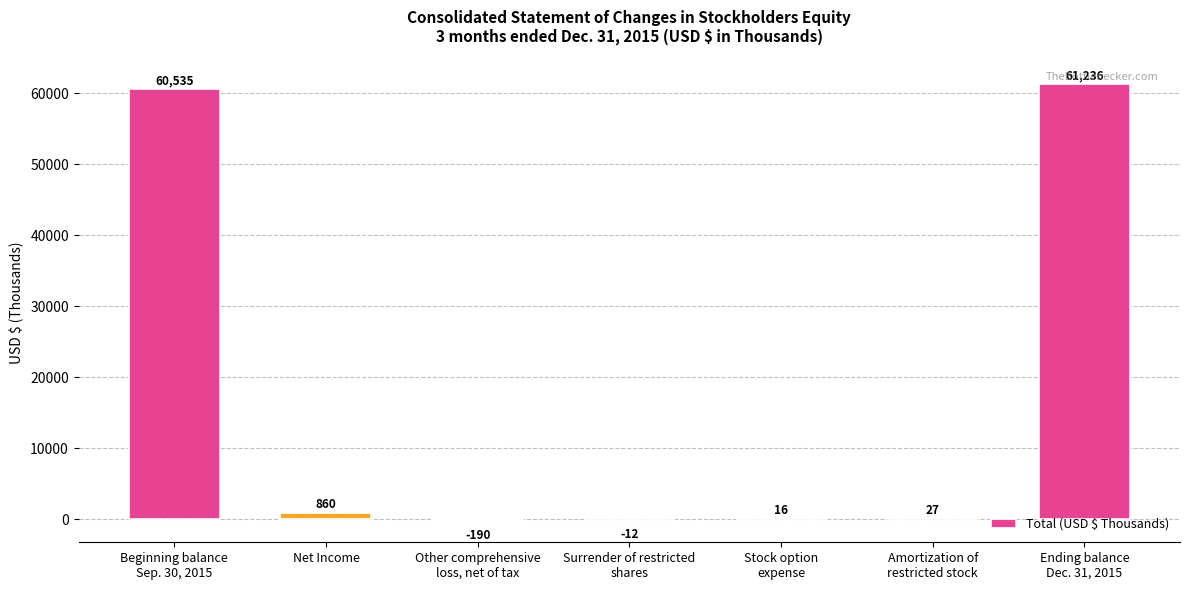

What is the greatest value displayed?

61236